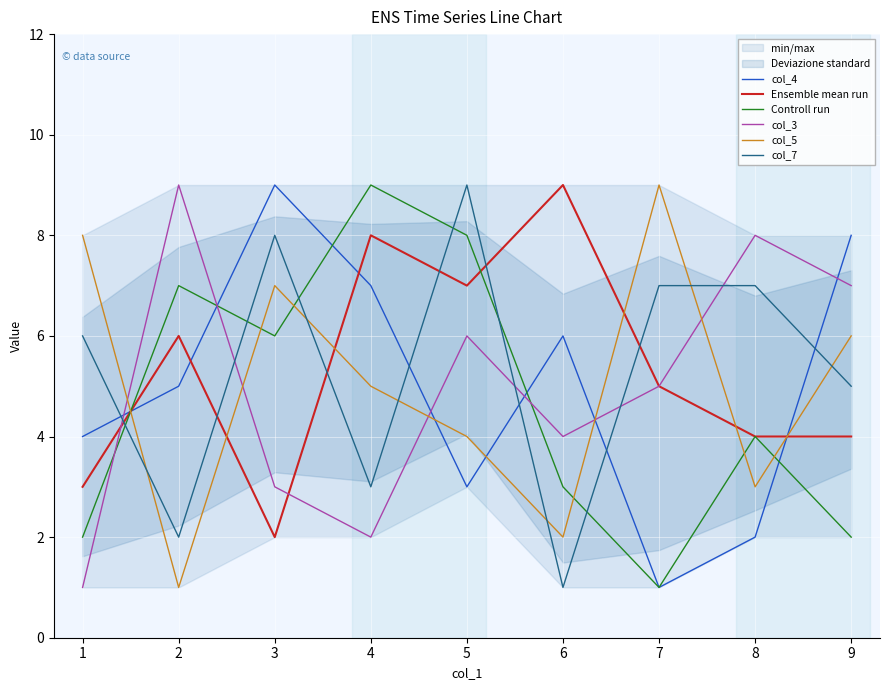

How many categories are shown in the chart?

9